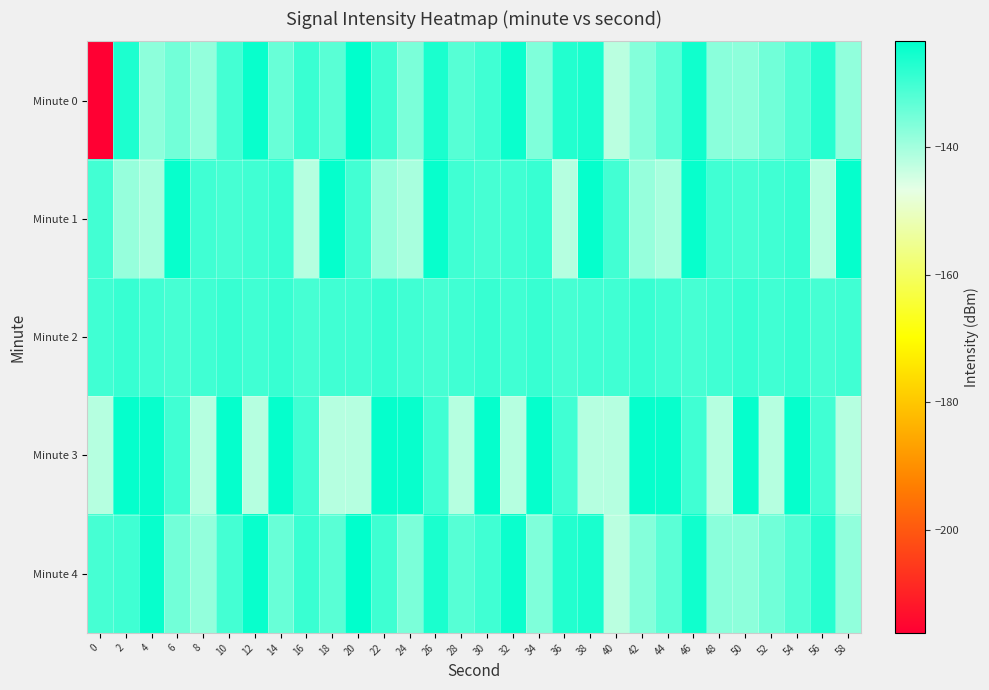

Rank the series by their maximum value, from lowest to highest.

Minute 2, Minute 1, Minute 3, Minute 0, Minute 4